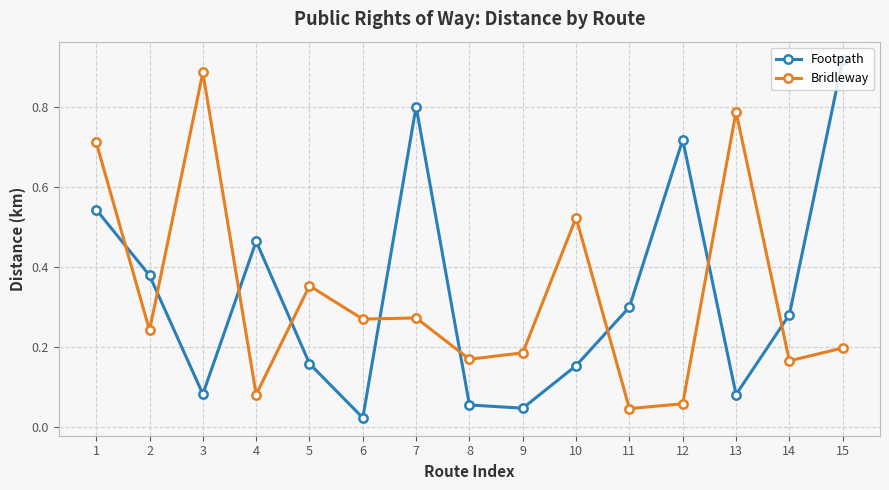

Which series changed the most between 6 and 10?

Bridleway